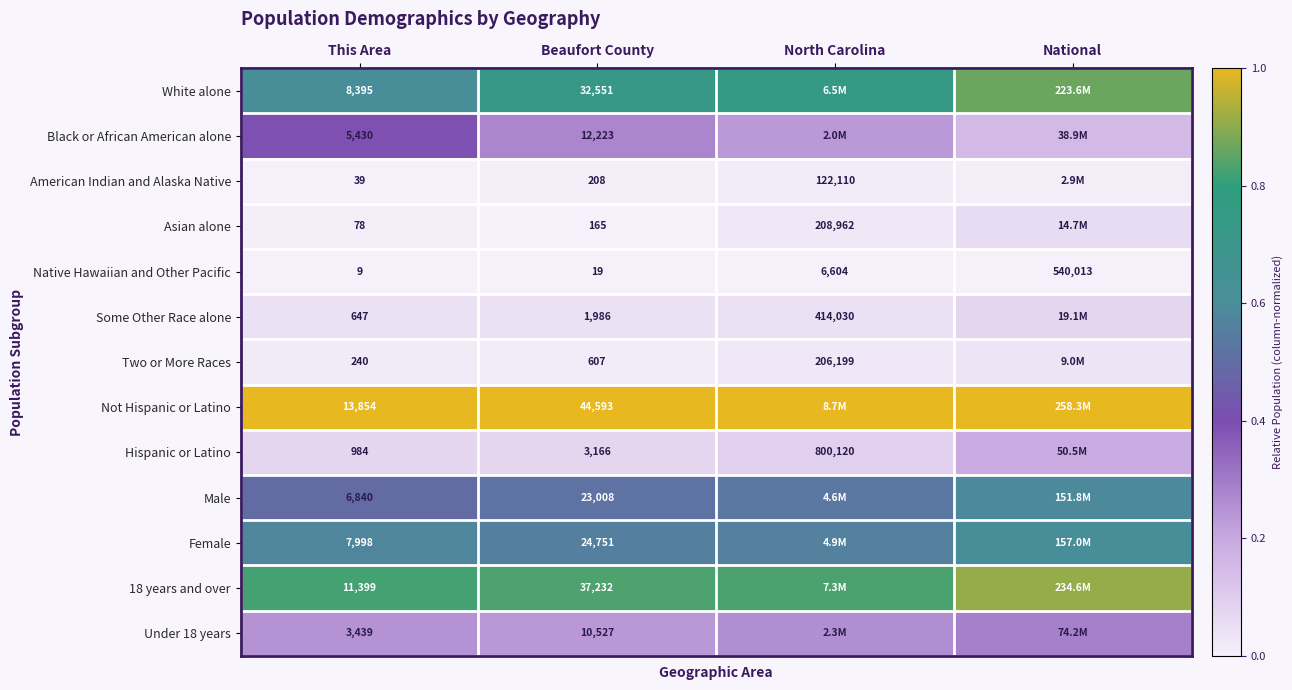

The Some Other Race alone series shows 0.0 at Beaufort County. True or false?

False